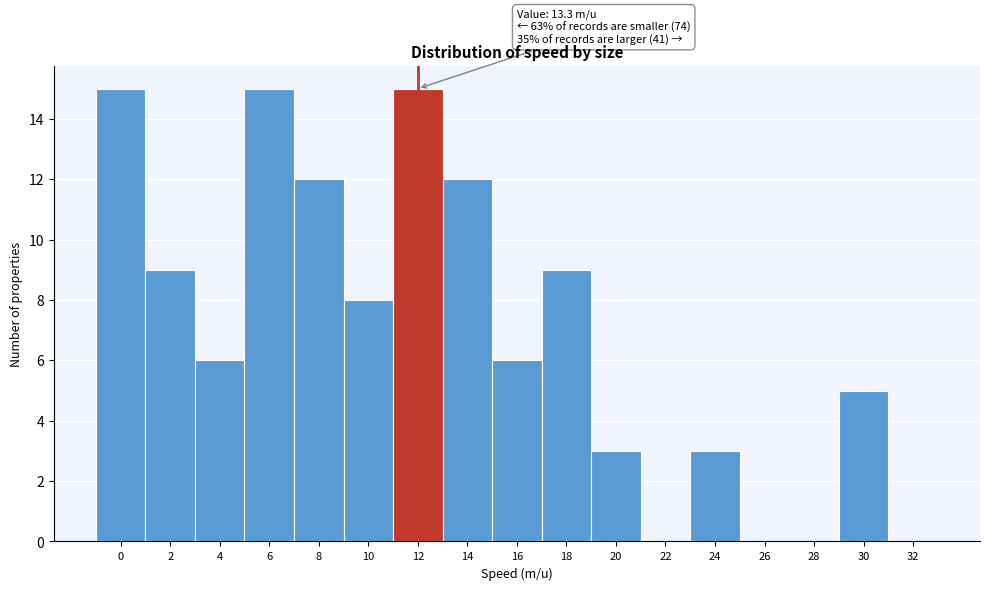

Reading right to left, extract all data points from this chart.

32=0	30=5	28=0	26=0	24=3	22=0	20=3	18=9	16=6	14=12	12=15	10=8	8=12	6=15	4=6	2=9	0=15